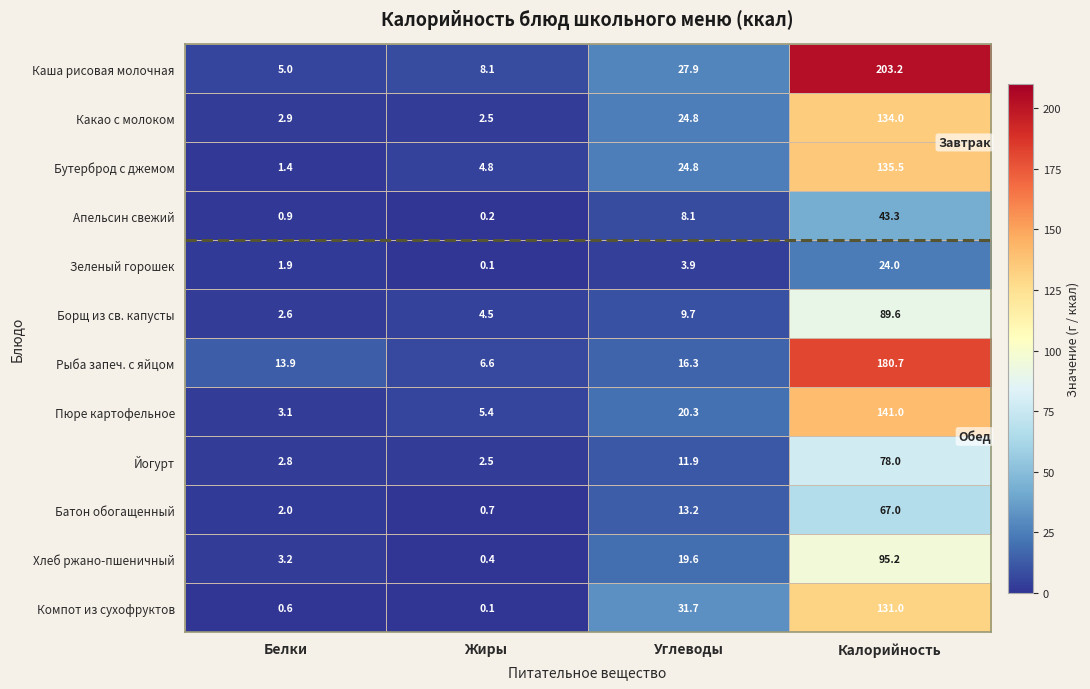

What is the difference between the highest and lowest values at Жиры?

8.0